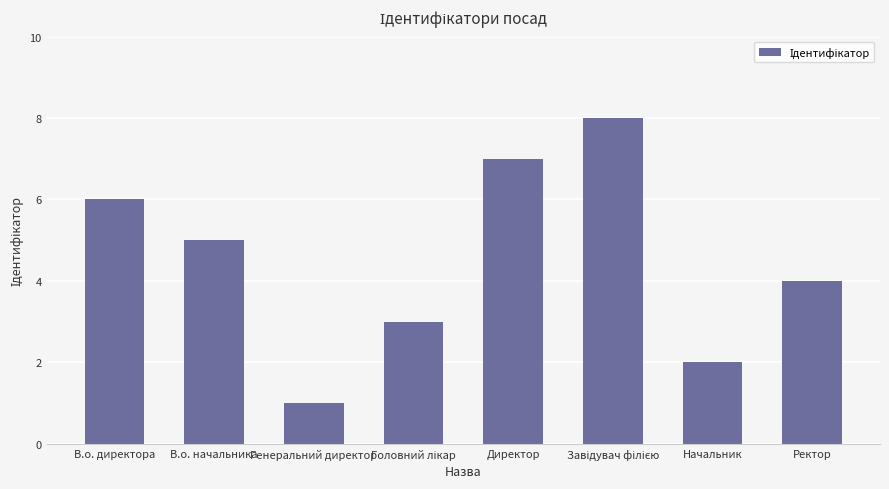

What is the ratio of the value at Ректор to the value at Директор?

0.6